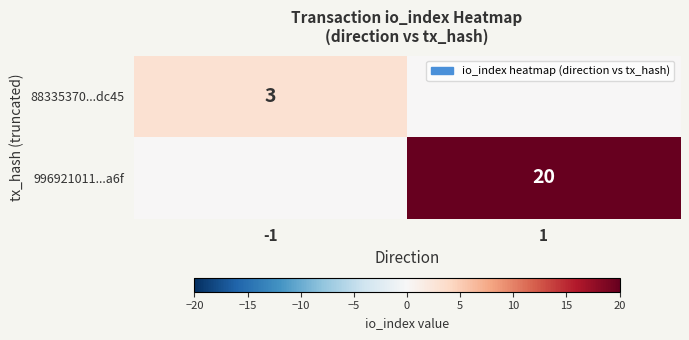

The 996921011...a6f series shows 20 at 1. True or false?

True